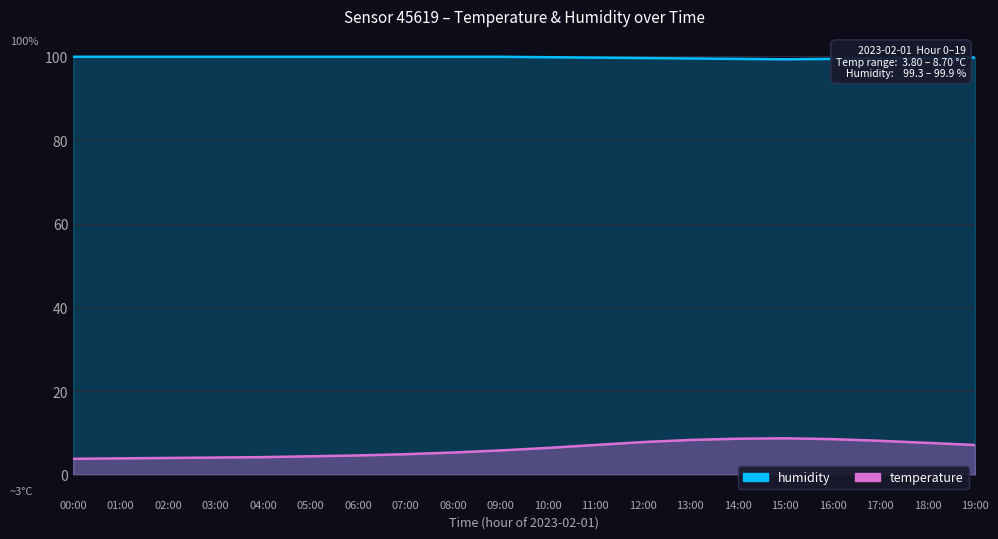

How many lines are shown in the chart?

2